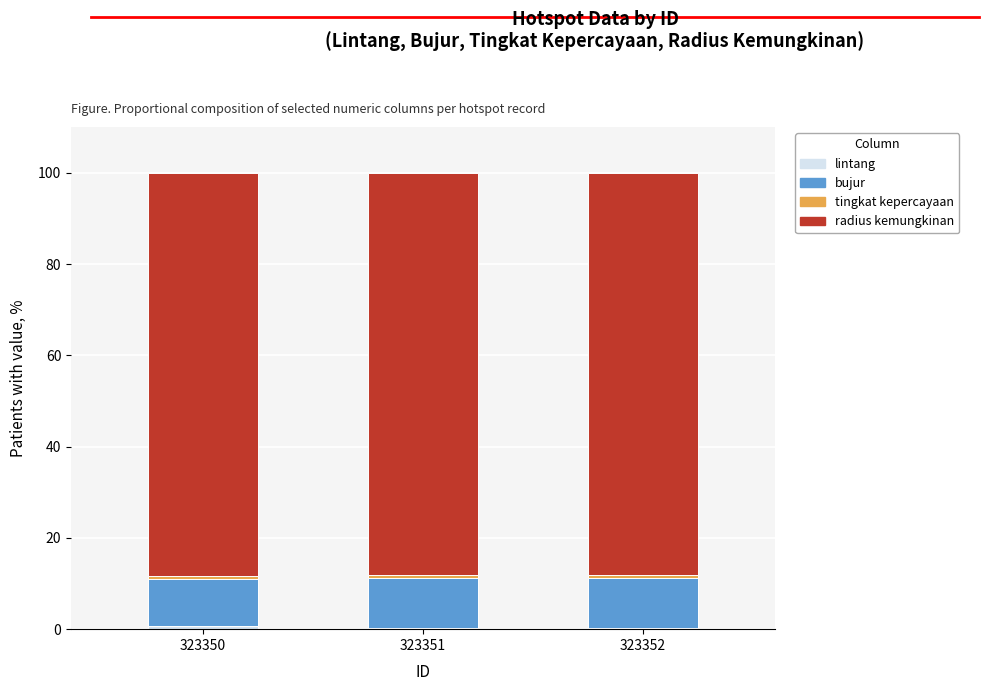

Is it true that tingkat kepercayaan equals 0.6 at 323351?

True